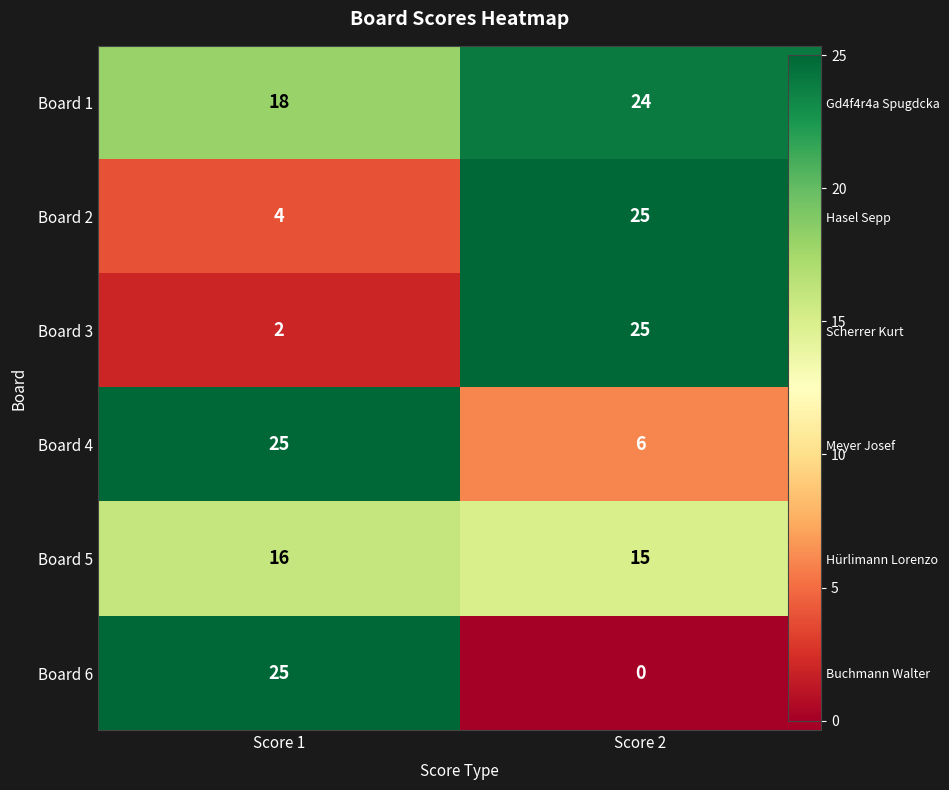

The Board 4 series shows 6 at Score 2. True or false?

True